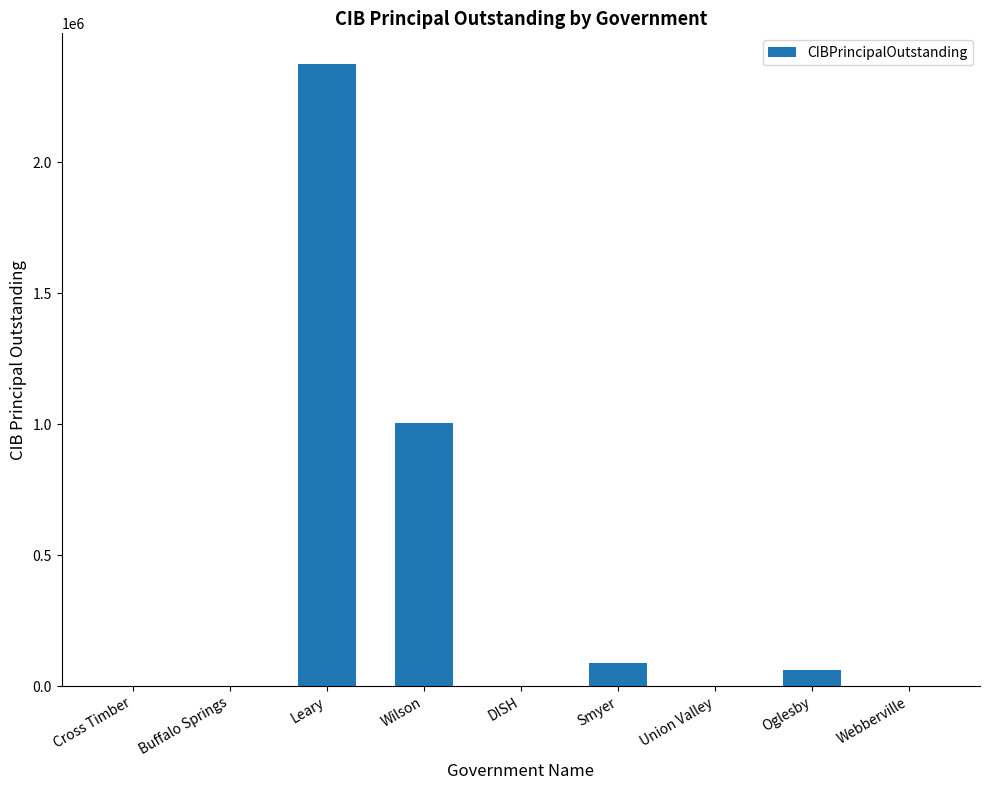

The value at Buffalo Springs is 0.0. True or false?

True